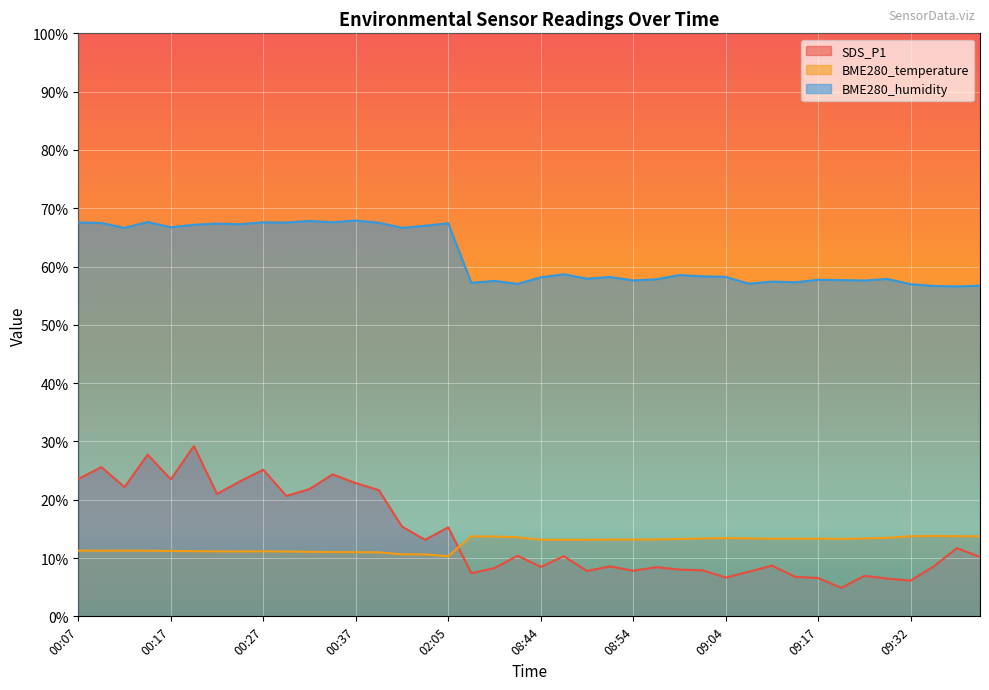

How many intersections are there between BME280_temperature and SDS_P1?

1